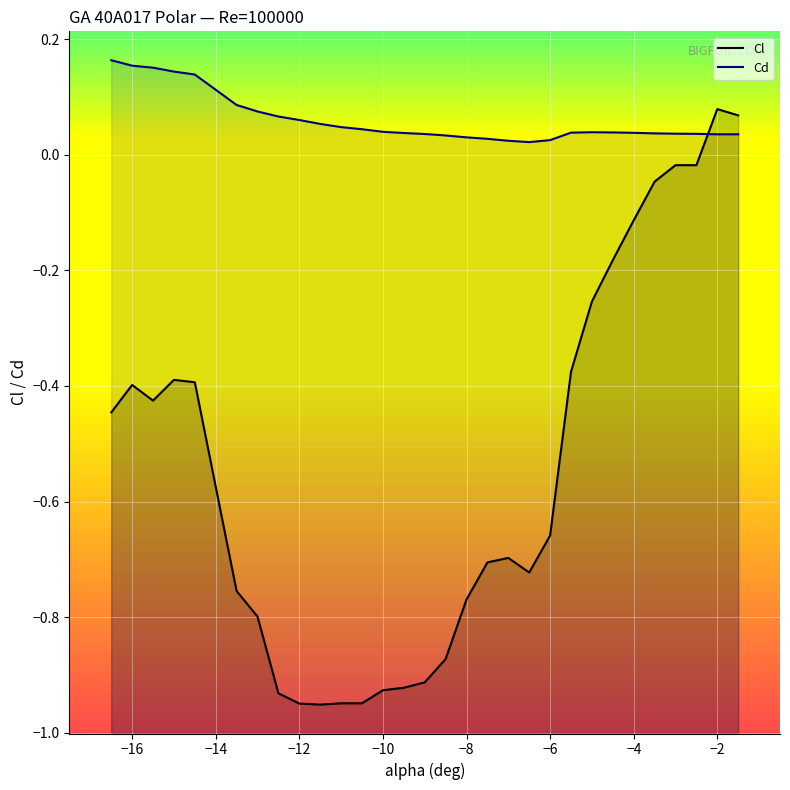

What is the maximum value shown in the chart?

0.2